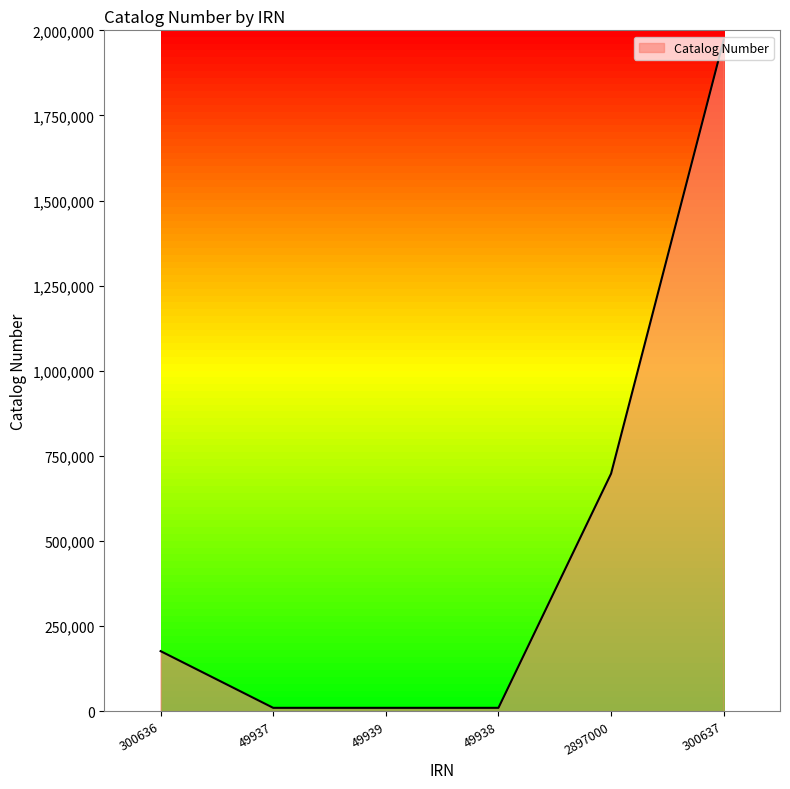

At which category does the chart reach its peak across all series?

300637